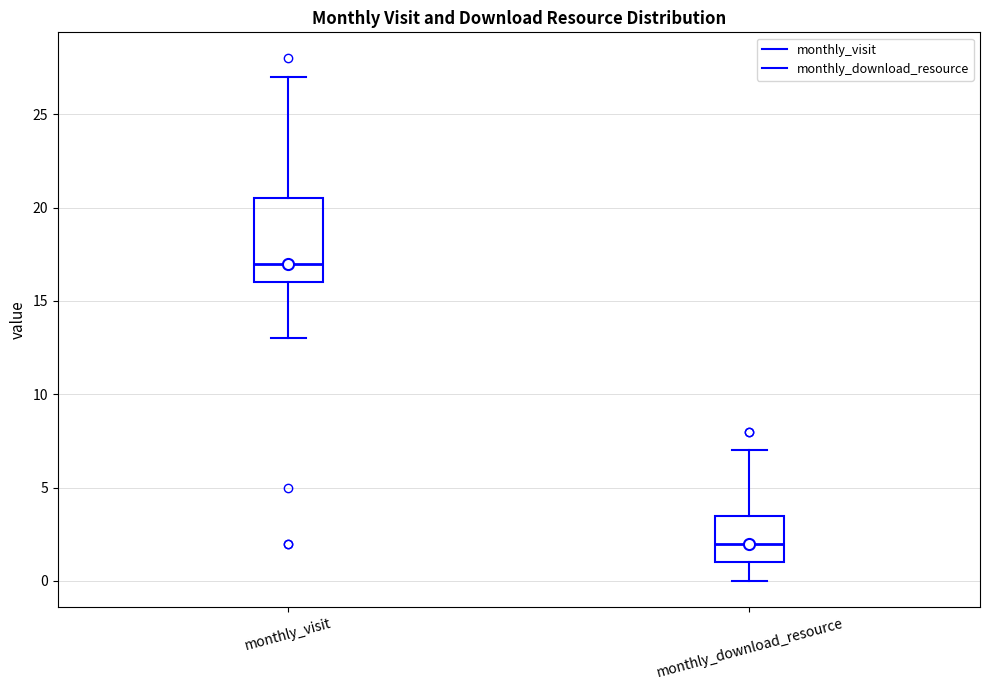

Which box is the tallest, from its lower edge to its upper edge?

monthly_visit